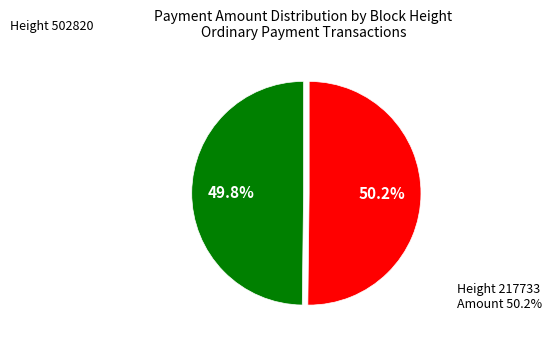

Is there any slice that represents more than half of the pie?

Yes